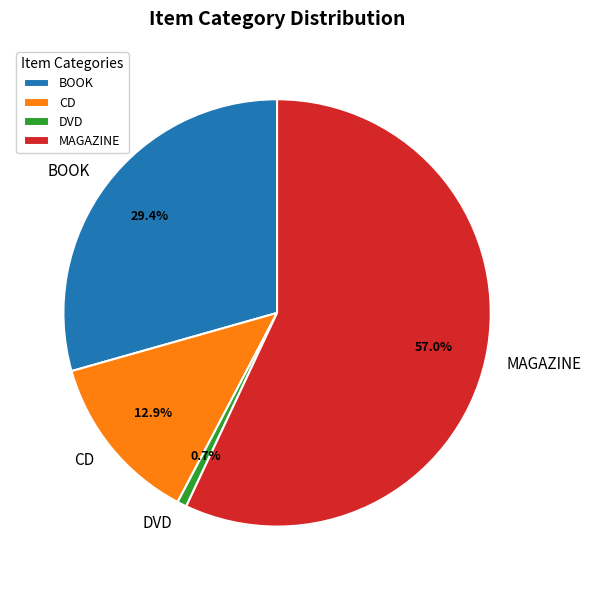

What is the smallest slice in the pie chart?

DVD